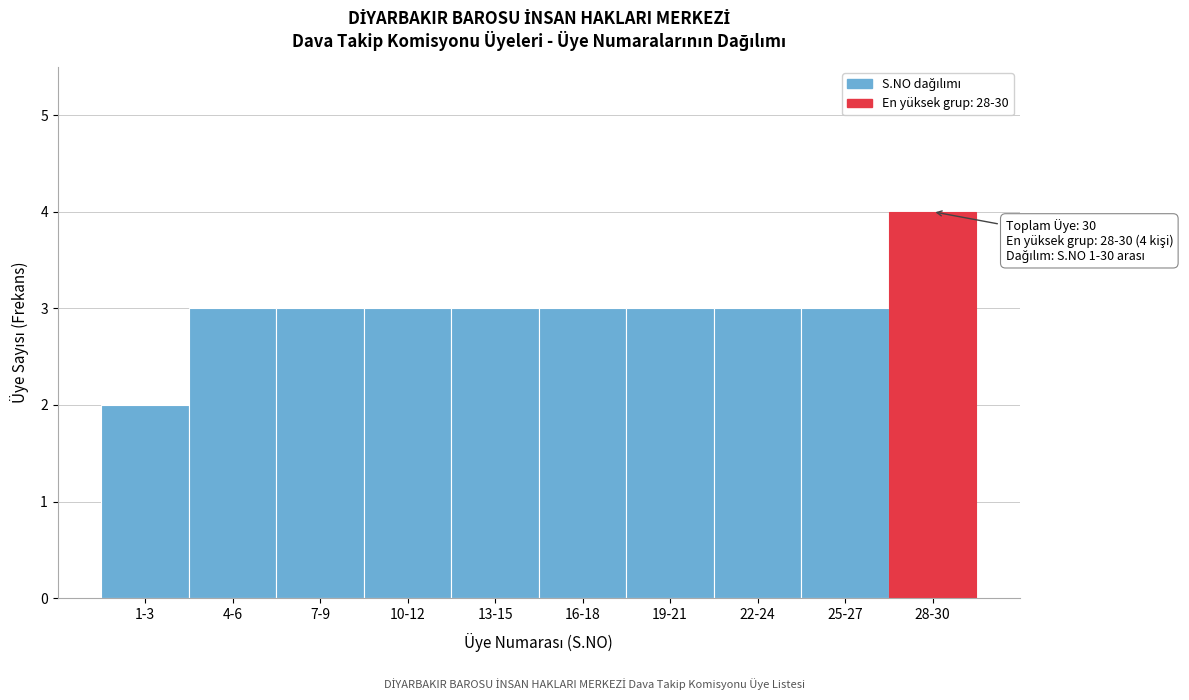

Reading left to right, list all the values displayed in this chart.

1-3=2	4-6=3	7-9=3	10-12=3	13-15=3	16-18=3	19-21=3	22-24=3	25-27=3	28-30=4